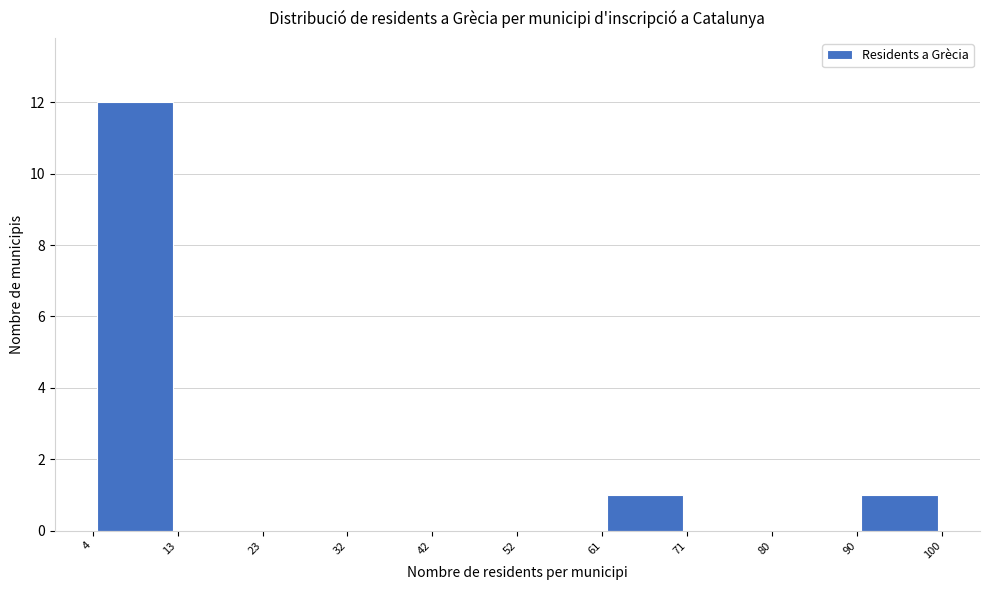

Reading left to right, list every bar in this chart as the range it spans on the x-axis followed by its height. The values are not printed on the chart, so give them approximately, as read against the axis.

4 to 13: 12
13 to 23: 0
23 to 32: 0
32 to 42: 0
42 to 52: 0
52 to 61: 0
61 to 71: 1
71 to 80: 0
80 to 90: 0
90 to 100: 1